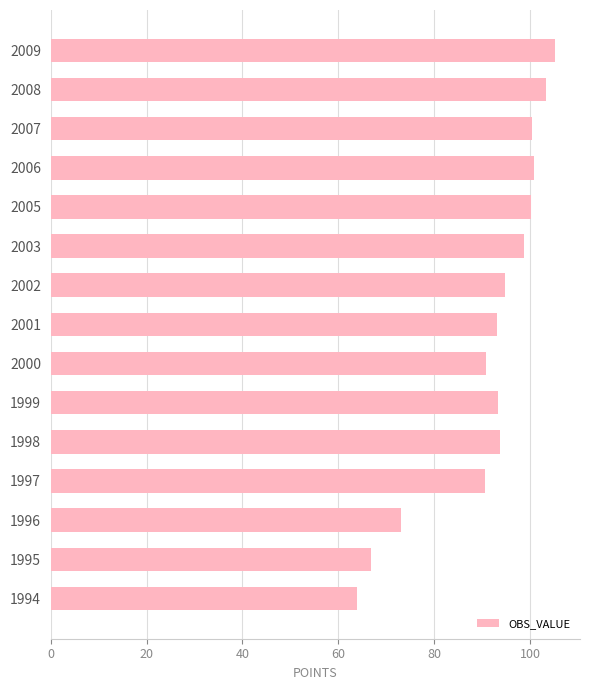

Are the bars grouped side by side (vs. stacked)?

No